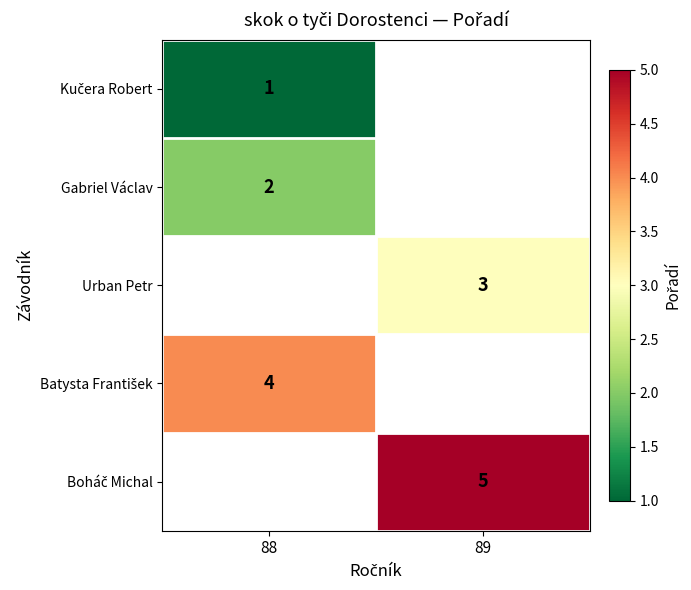

Is it true that Gabriel Václav equals 3 at 88?

False